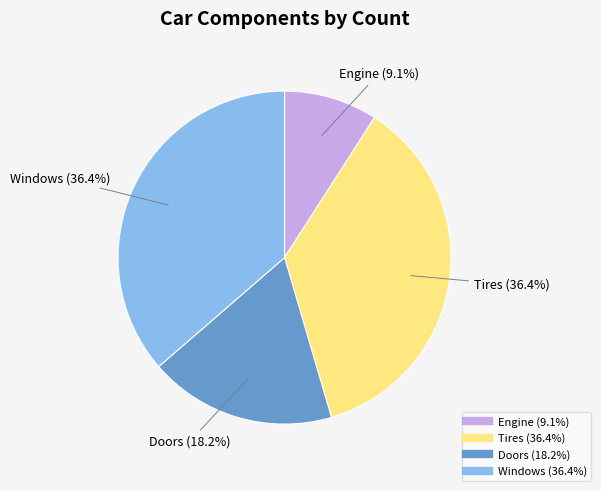

How many segments does this pie chart have?

4